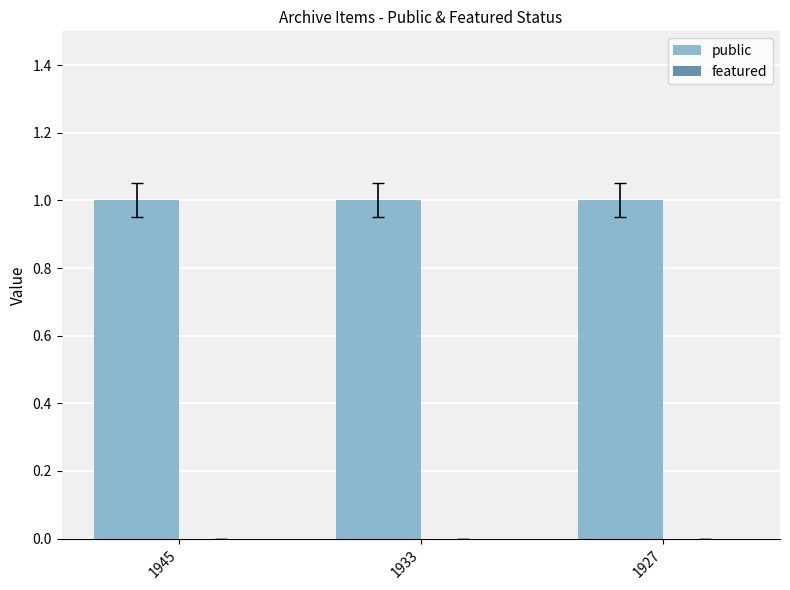

List the series in order of their overall mean, lowest first.

featured, public